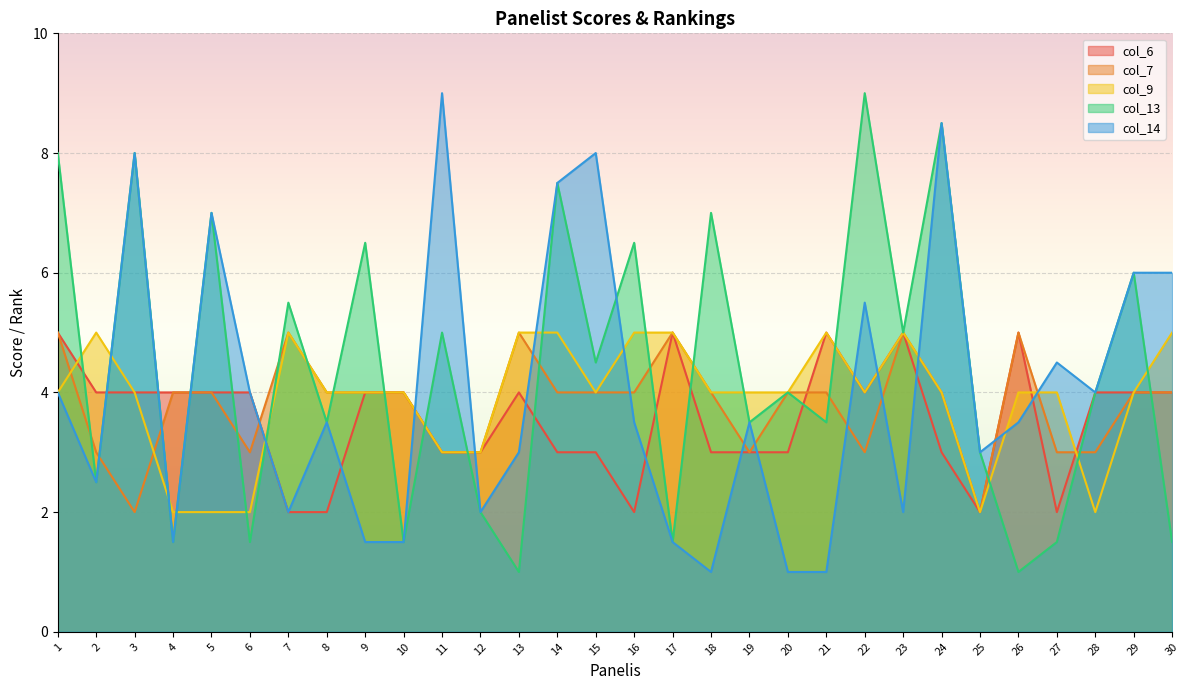

True or false: col_9 has a value of 4.0 at 9.

True